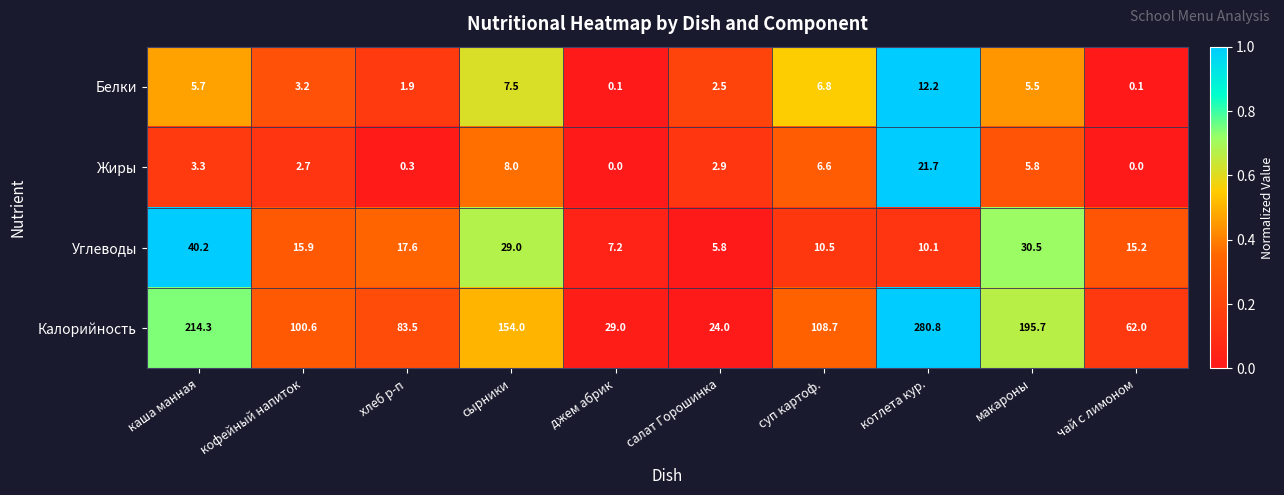

At which category does the chart reach its peak across all series?

котлета кур.